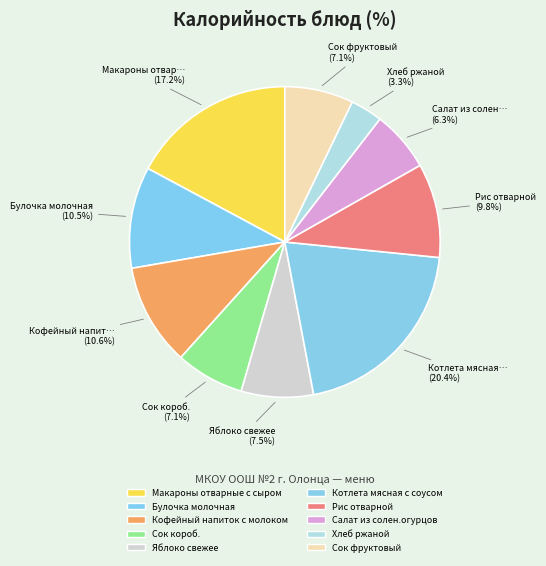

The Сок короб. slice represents 1% of the pie. True or false?

False